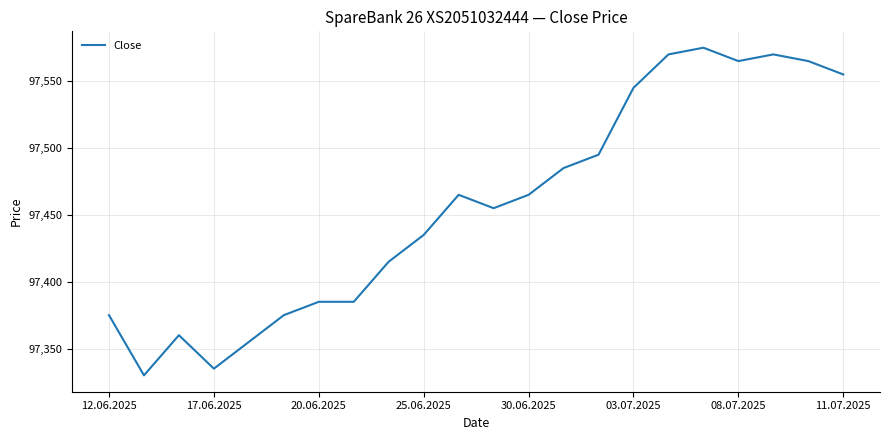

What is the greatest value displayed?

97575